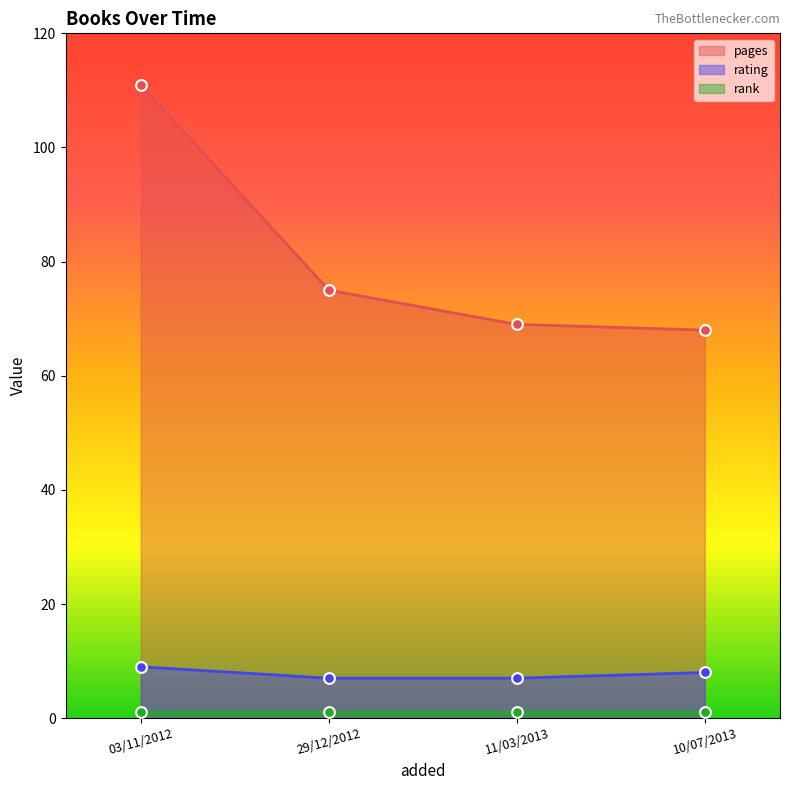

Which series contains the lowest Y value?

rank